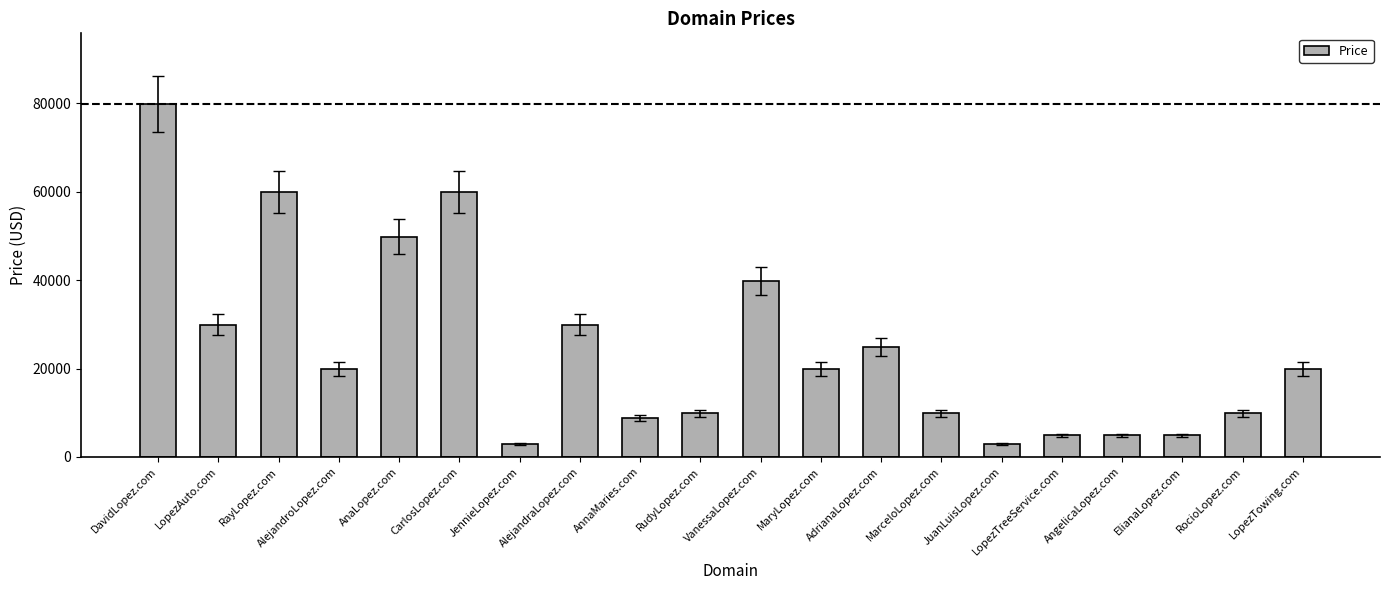

What is the difference between the second highest and minimum values?

57000